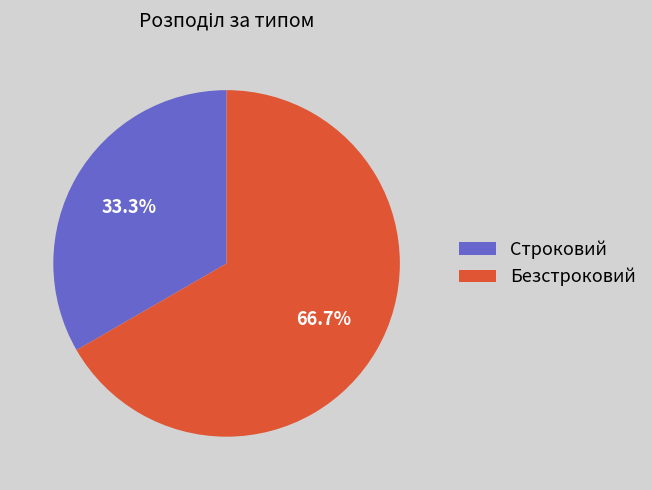

What percentage do Безстроковий and Строковий together represent?

100.0%